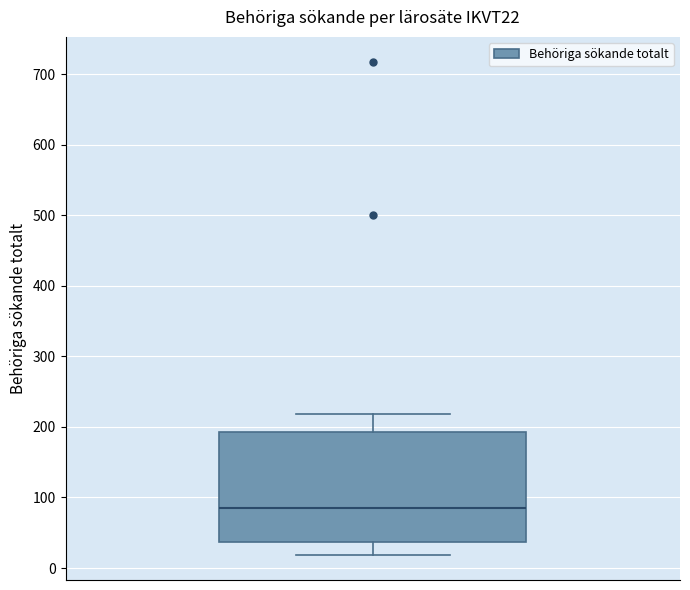

Where is the upper edge of the box on the y-axis? The values are not printed on the chart, so give them approximately, as read against the axis.

190